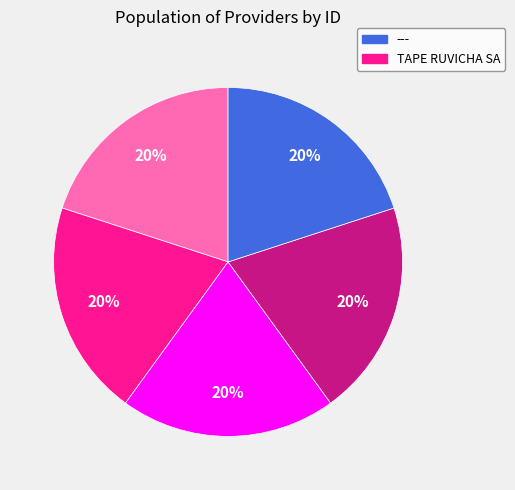

Is there a majority slice in this chart?

No